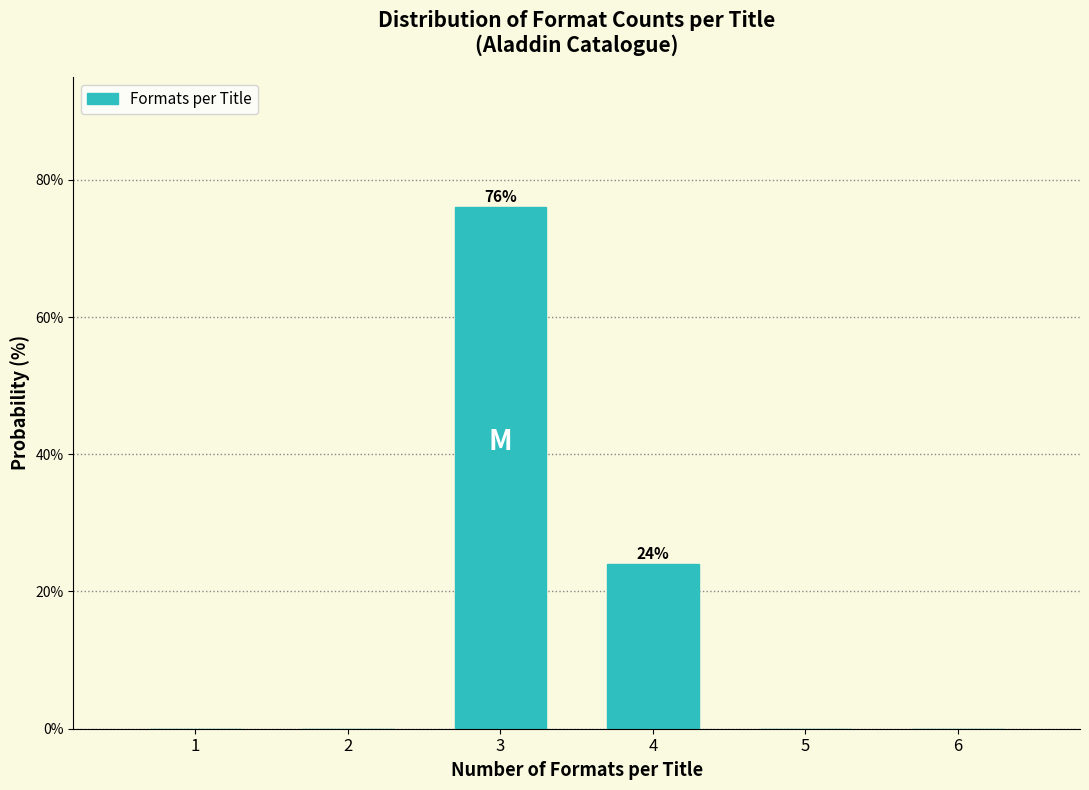

Reading left to right, list all the values displayed in this chart.

1=0	2=0	3=76	4=24	5=0	6=0